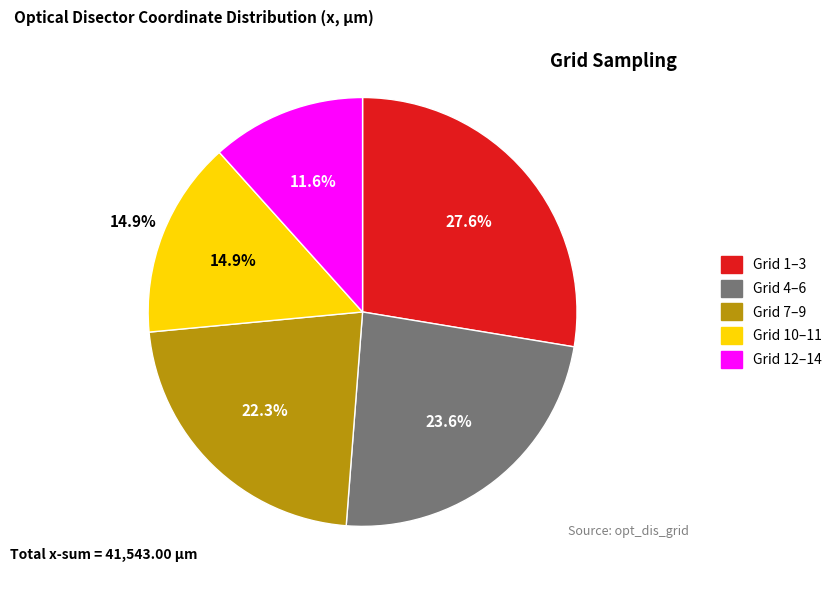

Is it true that Grid 4 is 1% of the pie?

False